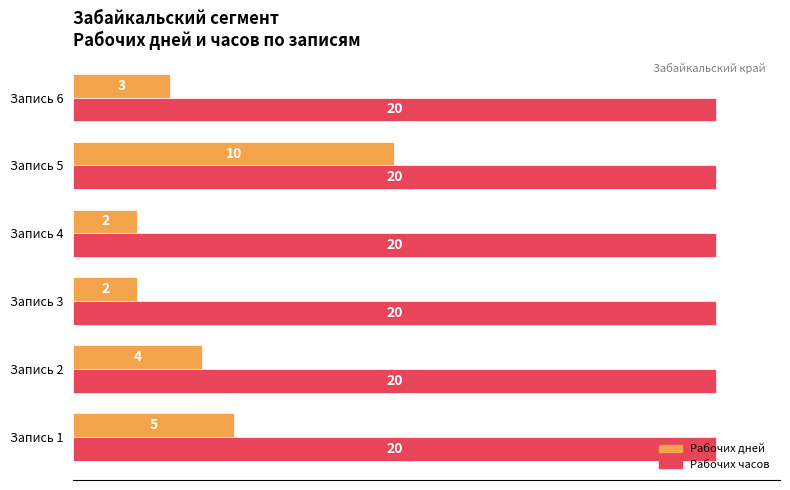

True or false: Рабочих дней has a value of 7 at Запись 2.

False